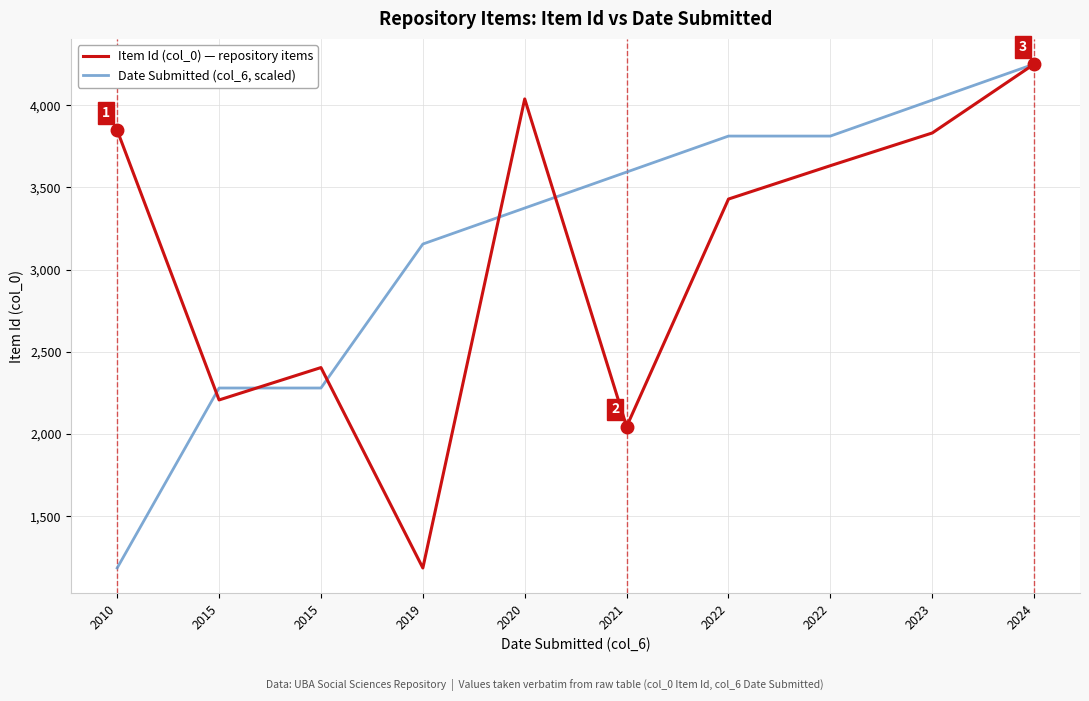

Which category has the lowest value across all series?

2019